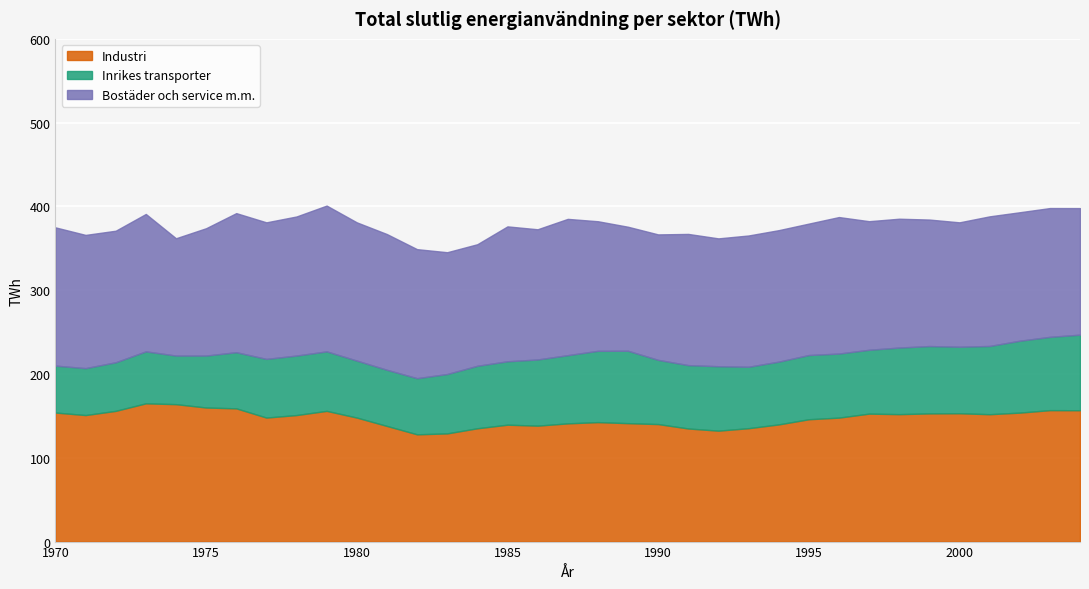

Which category has the highest value in the Bostäder och service m.m. series?

1979